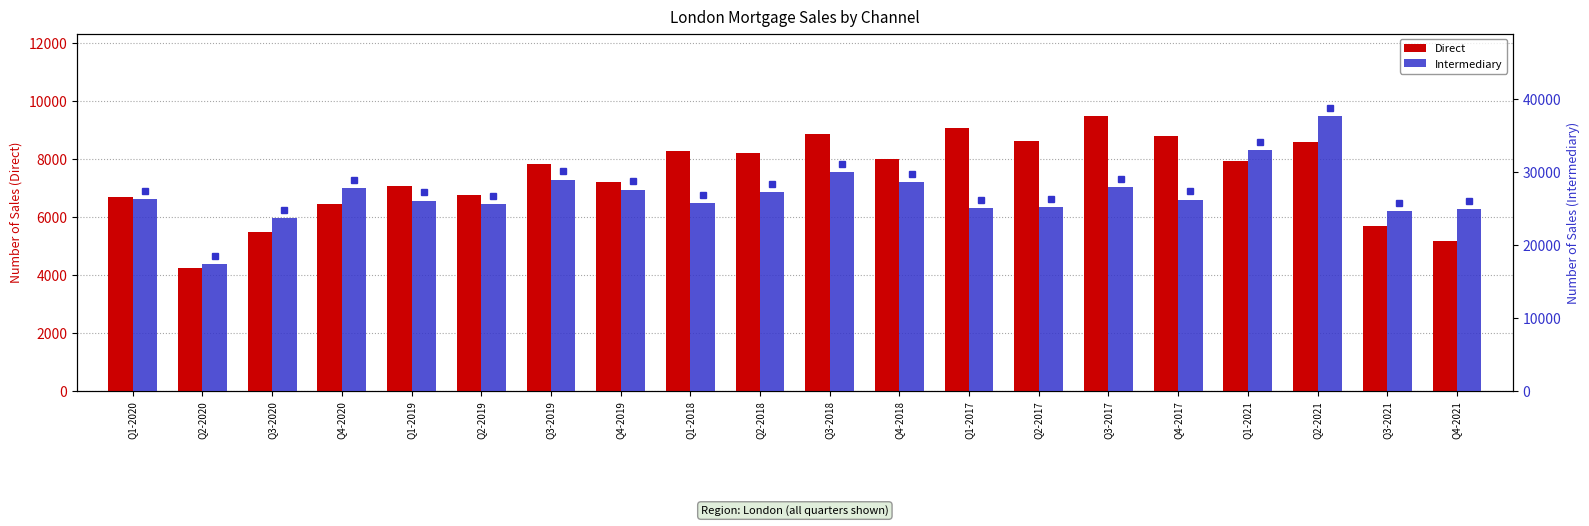

What position from the right is Q1-2020?

20